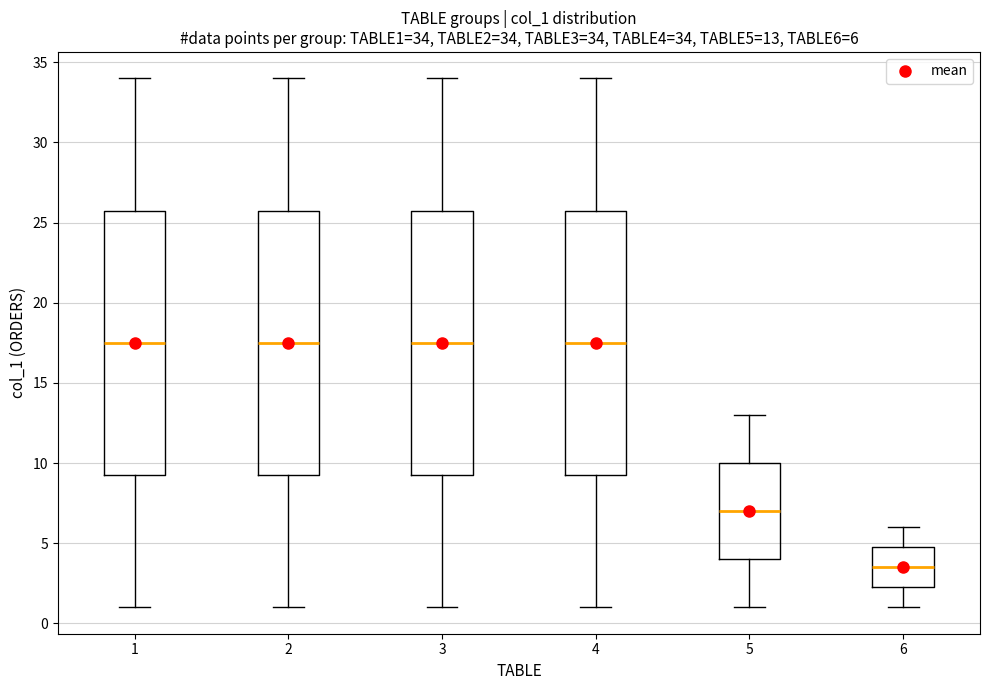

Which box's median line is the lowest?

6